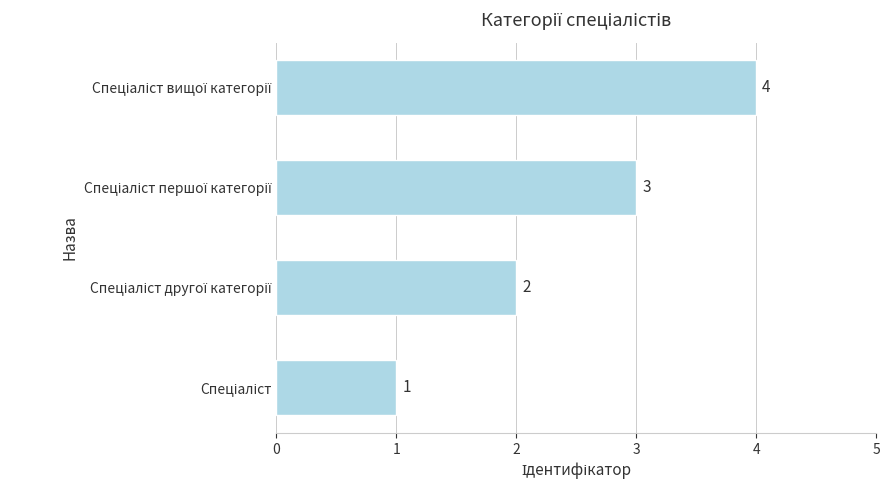

What is the difference between the maximum and minimum values?

3